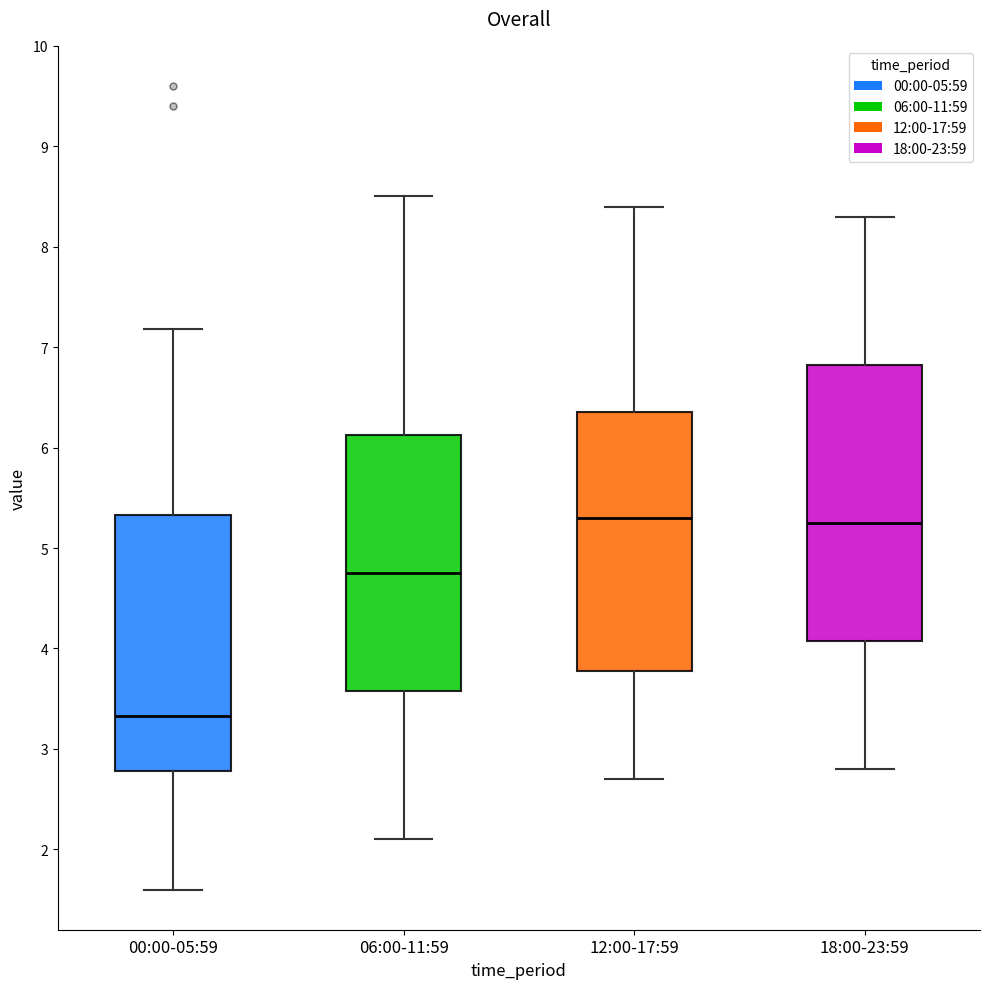

Reading left to right, read every box against the y-axis: the position of its median line, the range the box covers, and the ends of its whiskers. The values are not printed on the chart, so give them approximately, as read against the axis.

00:00-05:59: median 3.3, box 2.8 to 5.3, whiskers 1.6 to 7.2
06:00-11:59: median 4.8, box 3.6 to 6.1, whiskers 2.1 to 8.5
12:00-17:59: median 5.3, box 3.8 to 6.4, whiskers 2.7 to 8.4
18:00-23:59: median 5.3, box 4.1 to 6.8, whiskers 2.8 to 8.3